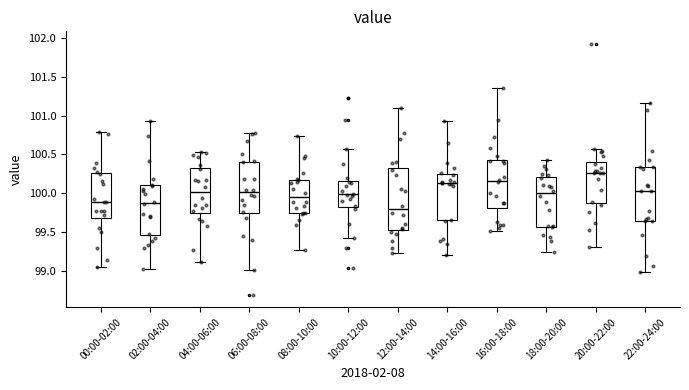

Which box is the tallest, from its lower edge to its upper edge?

12:00-14:00